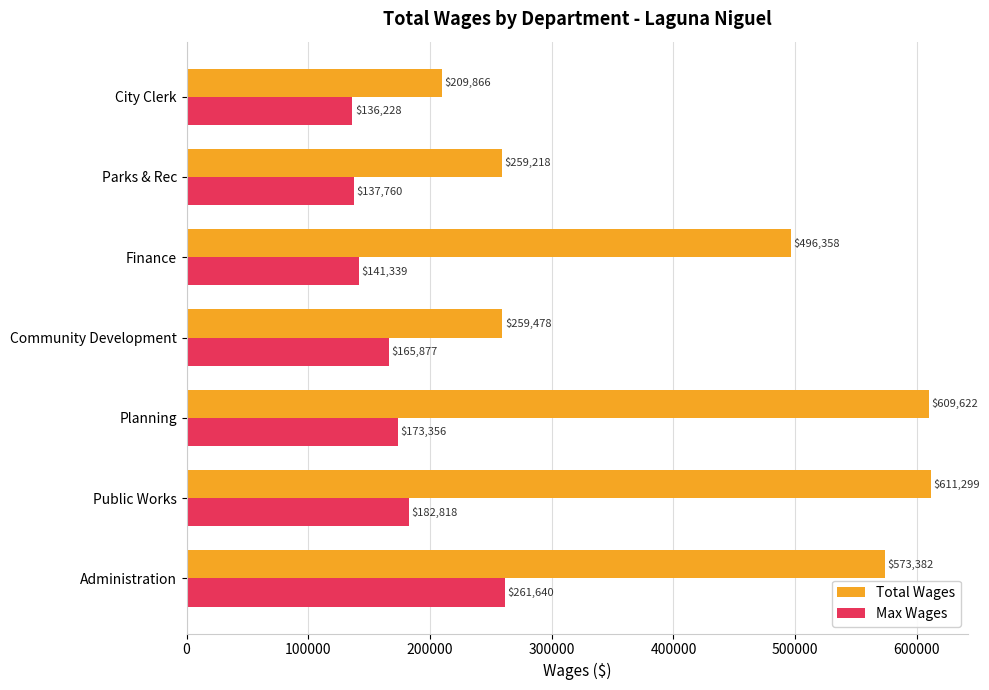

What is the sum of all Max Wages values?

1199018